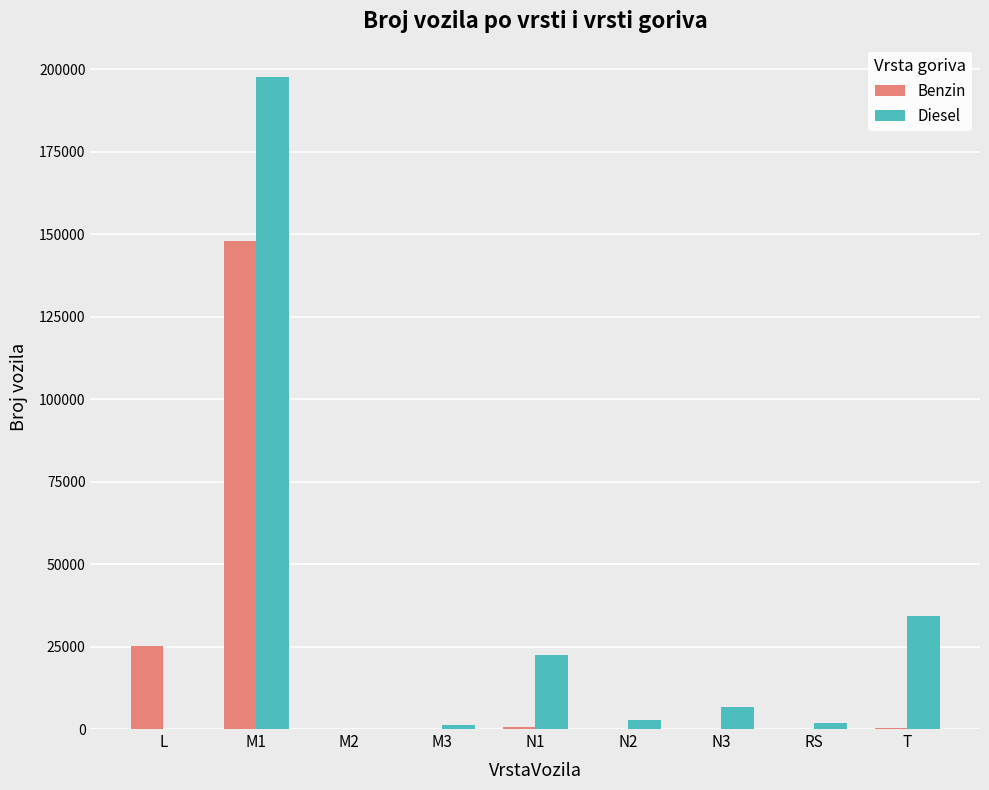

What is the sum of all Diesel values?

266823